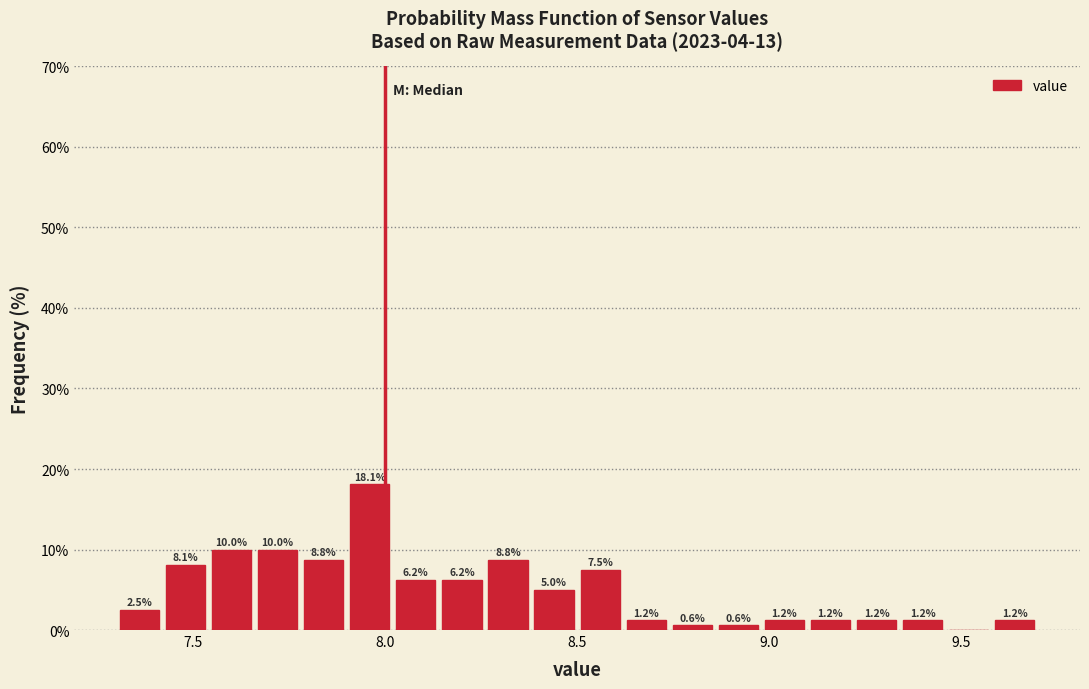

Read against the x-axis, roughly where is the centre of the tallest bar?

7.95